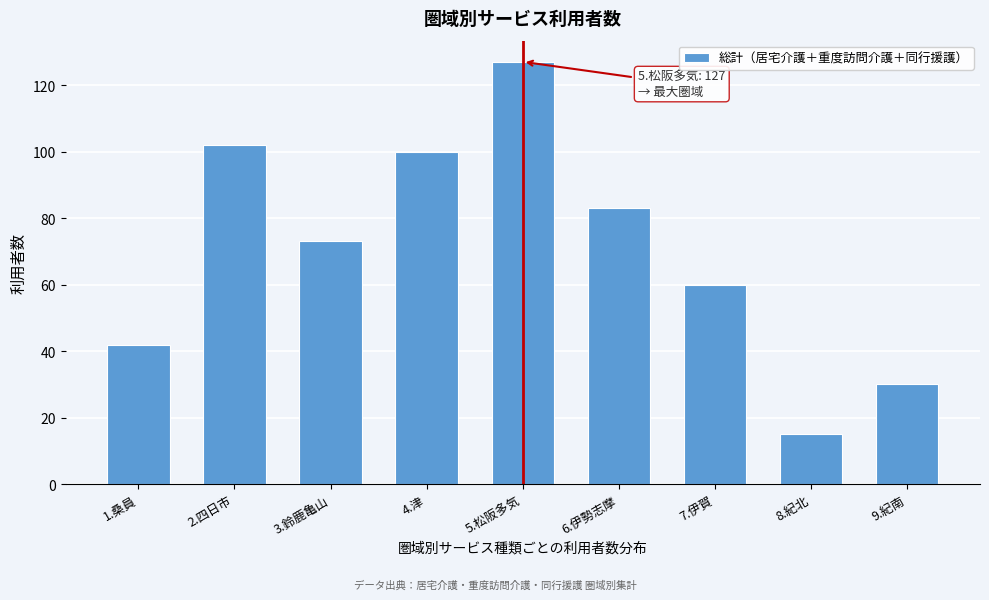

Reading left to right, what are all the values shown in this chart?

1.桑員=42	2.四日市=102	3.鈴鹿亀山=73	4.津=100	5.松阪多気=127	6.伊勢志摩=83	7.伊賀=60	8.紀北=15	9.紀南=30